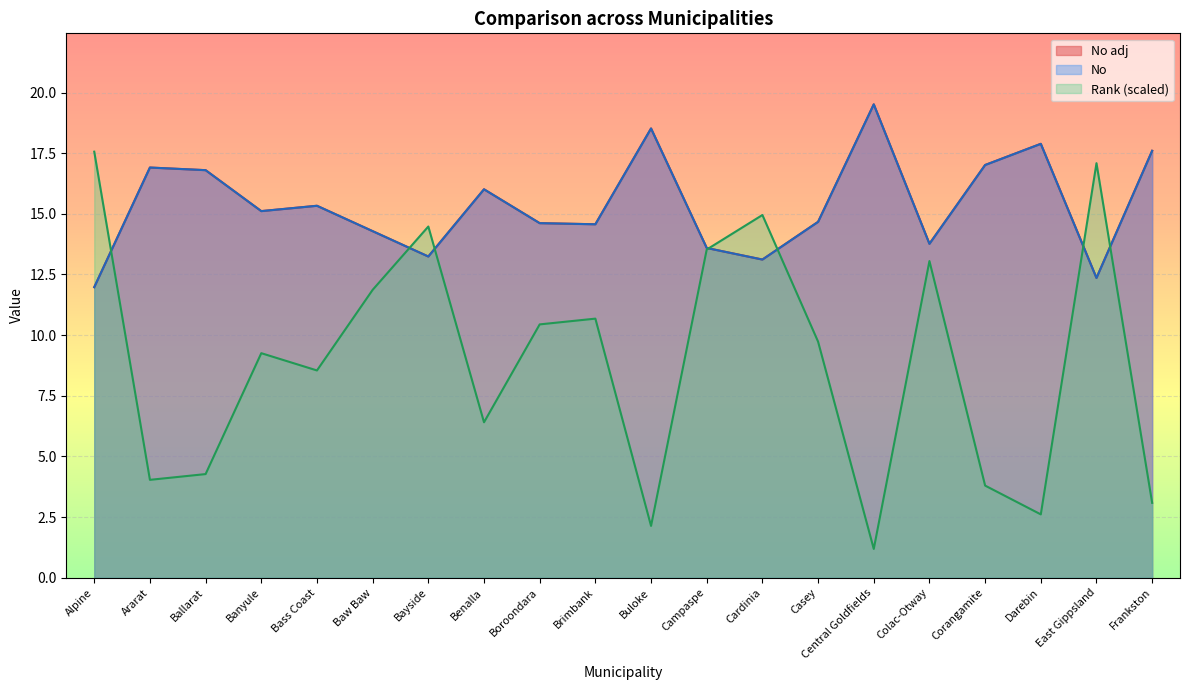

Read the No value at Darebin.

17.9